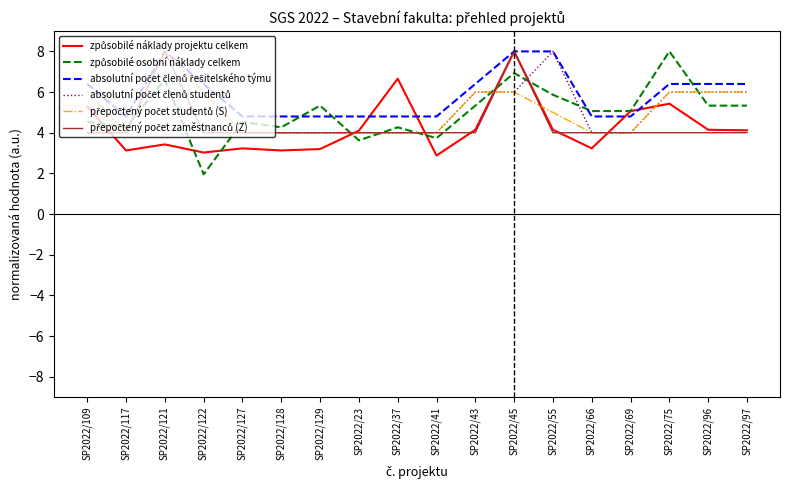

What is the spread (max minus min) of values at SP2022/121?

4.6